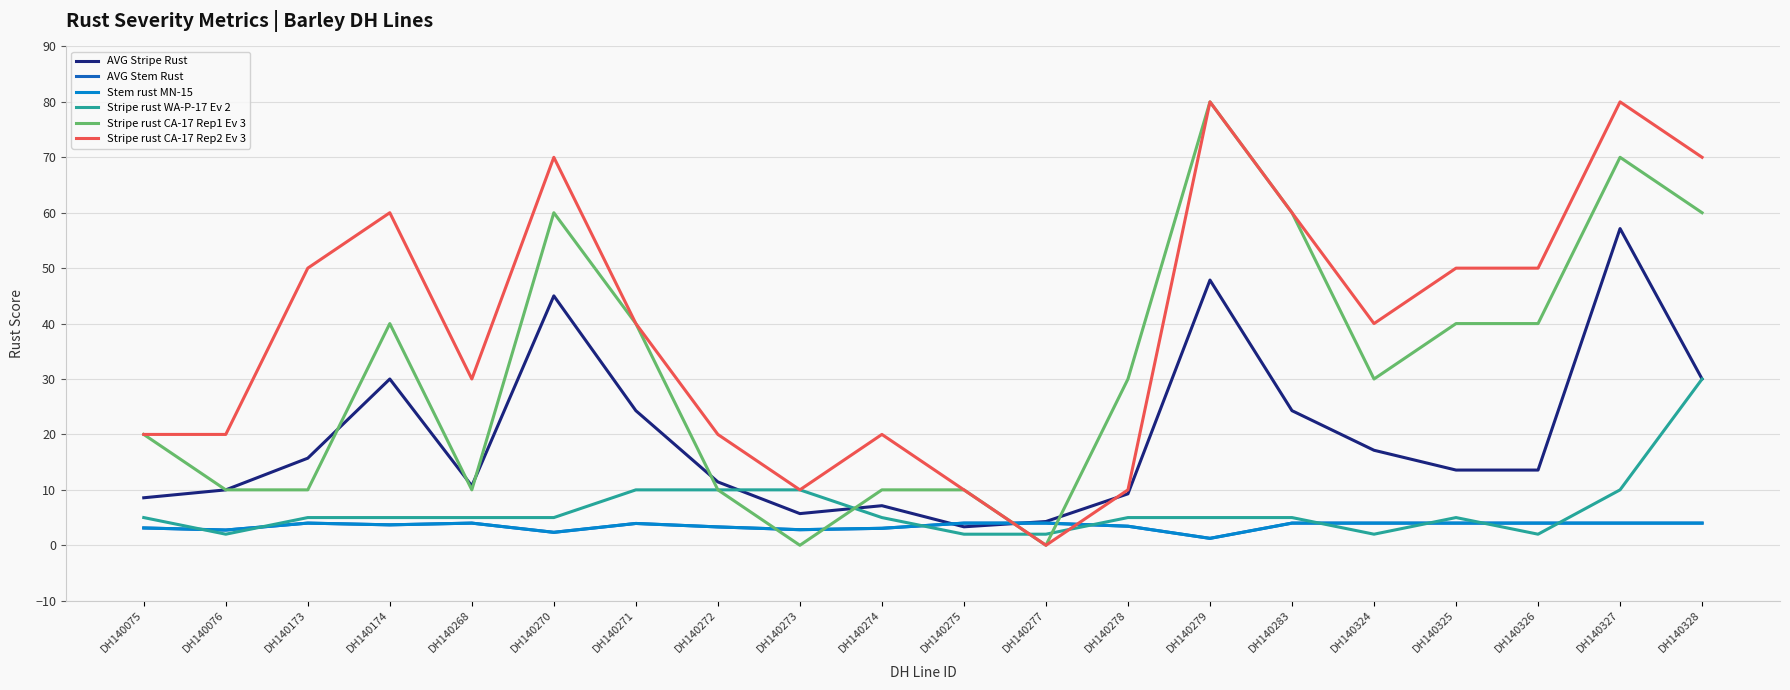

What is the difference between the maximum and minimum values in the Stripe rust CA-17 Rep2 Ev 3 series?

80.0